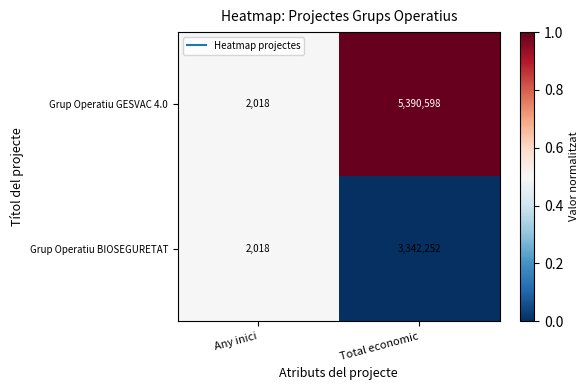

Which category has the highest value across all series?

Total economic